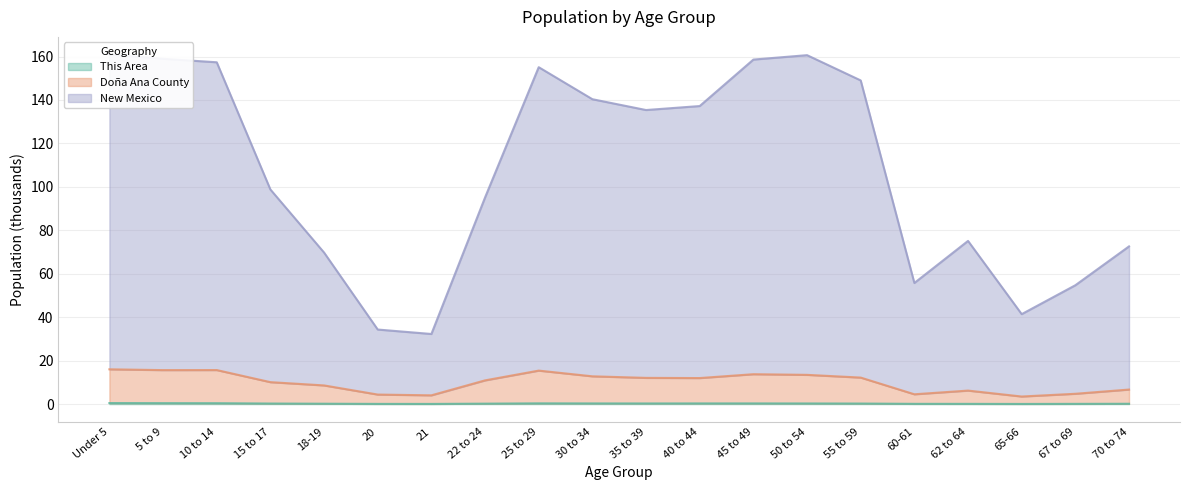

True or false: This Area and New Mexico cross at least once.

False